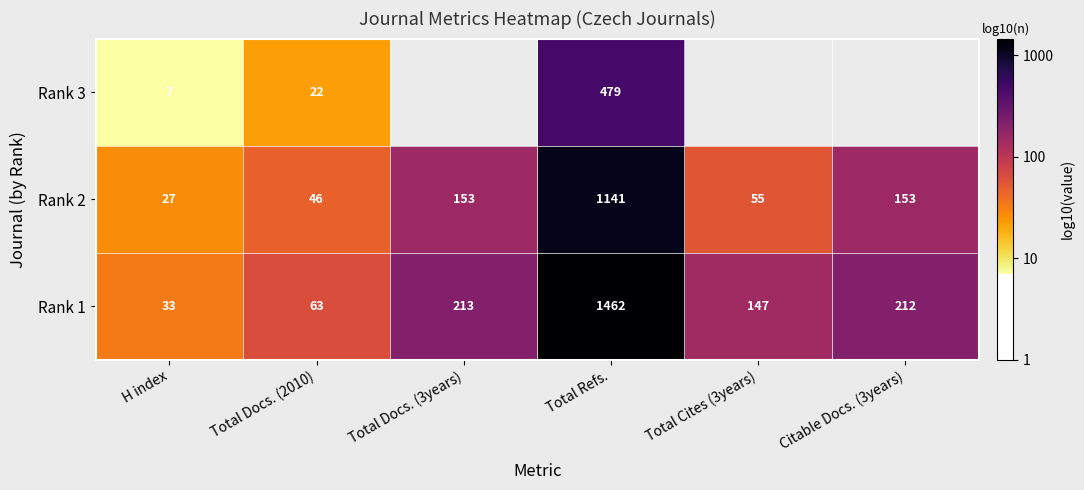

At which label does Rank 2 reach its peak?

Total Refs.